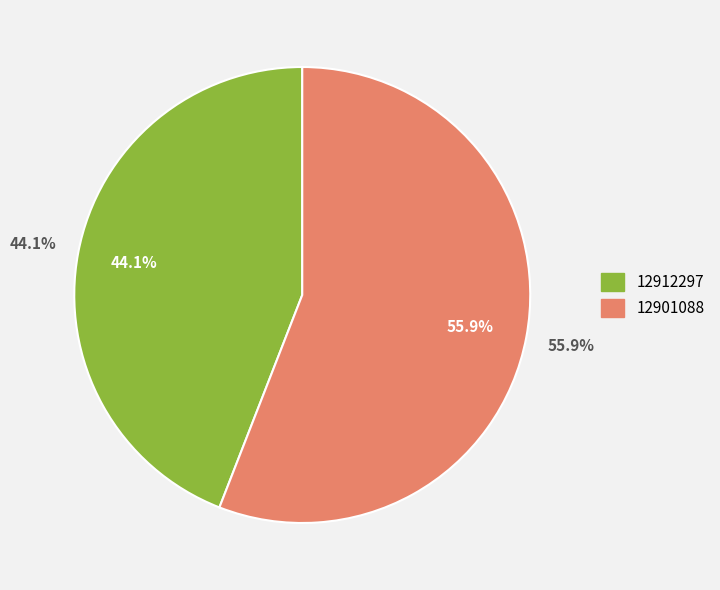

How many slices are in this pie chart?

2